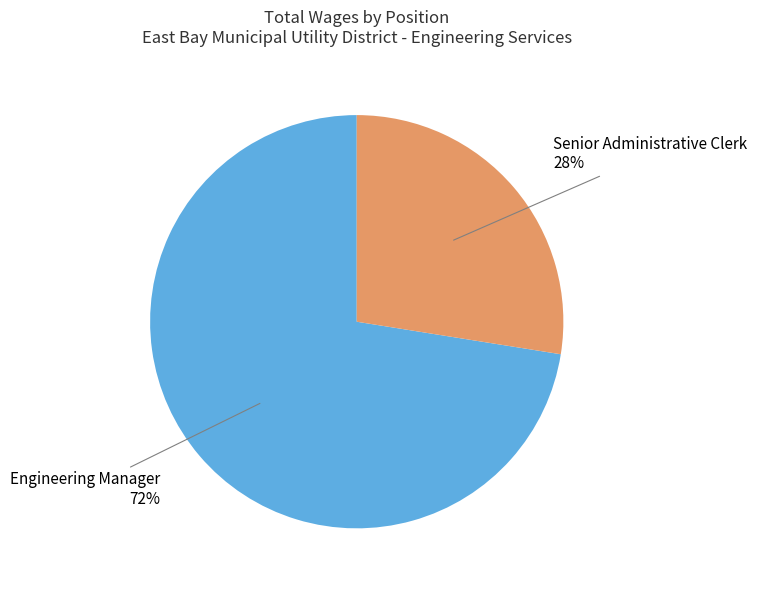

Is there a majority slice in this chart?

Yes